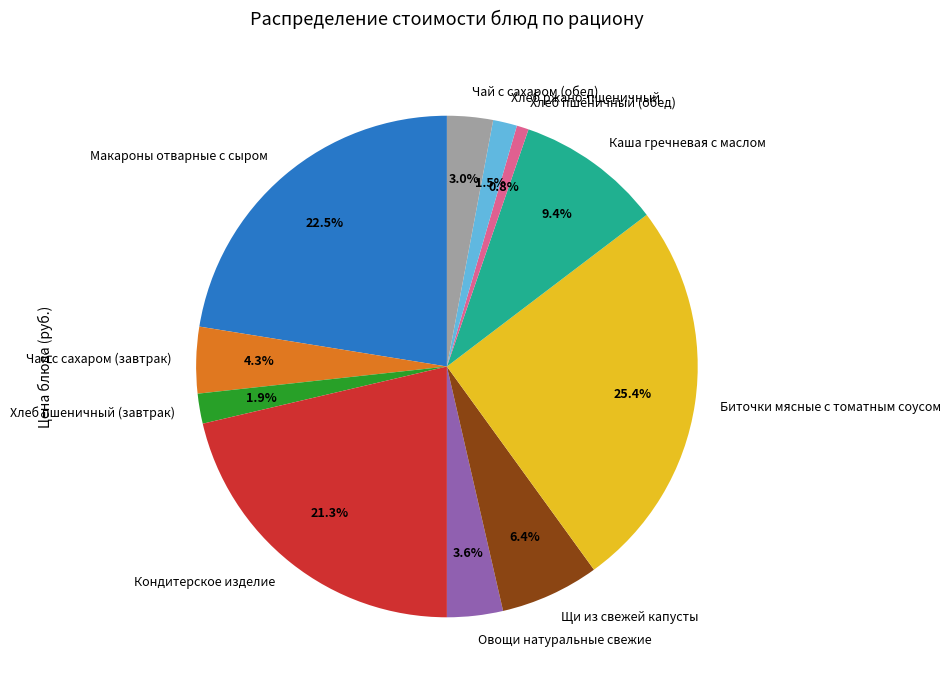

Between Кондитерское изделие and Хлеб пшеничный (обед), which is larger?

Кондитерское изделие